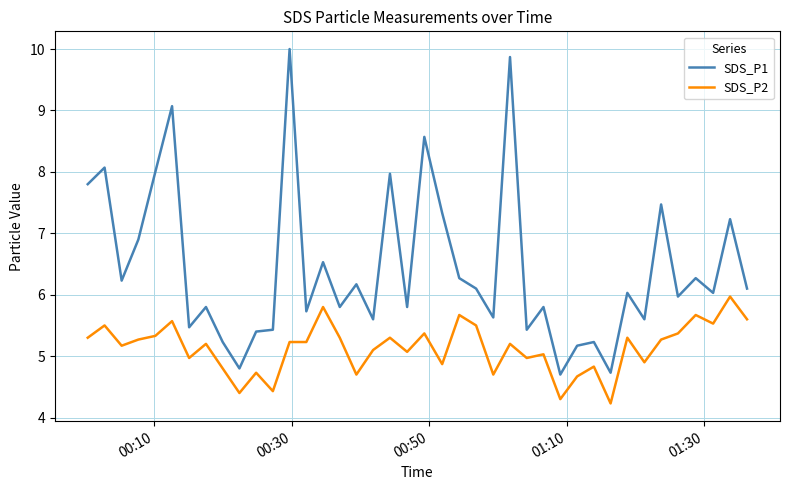

Rank the series by their average value, from highest to lowest.

SDS_P1, SDS_P2